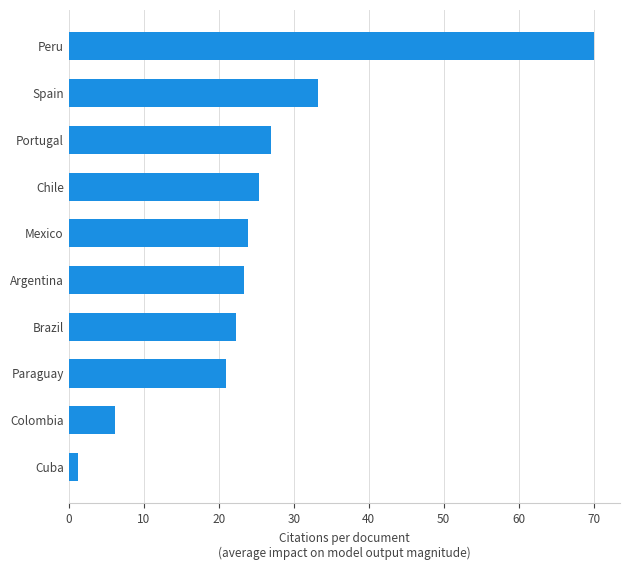

Are the bars horizontal?

Yes